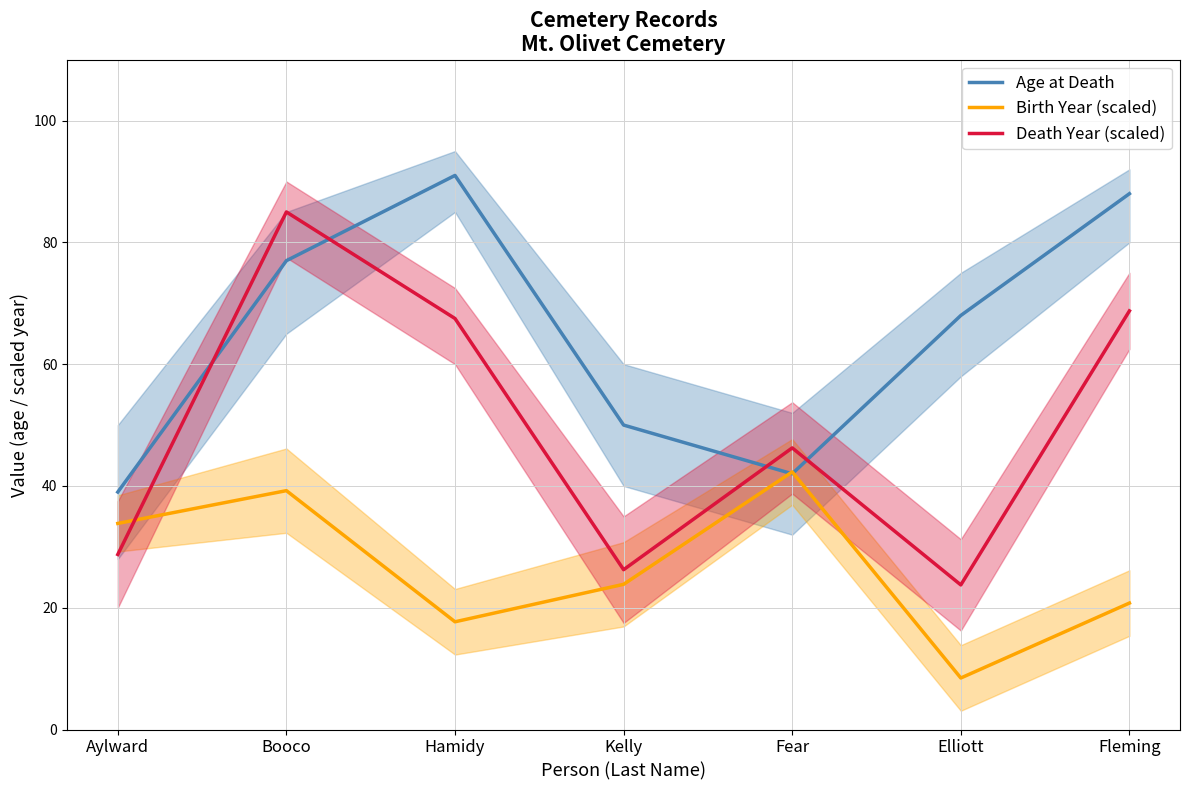

Reading left to right, what are all the values shown in this chart?

Age at Death: Aylward=39.0	Booco=77.0	Hamidy=91.0	Kelly=50.0	Fear=42.0	Elliott=68.0	Fleming=88.0
Birth Year (scaled): Aylward=33.8	Booco=39.2	Hamidy=17.7	Kelly=23.8	Fear=42.3	Elliott=8.5	Fleming=20.8
Death Year (scaled): Aylward=28.8	Booco=85.0	Hamidy=67.5	Kelly=26.2	Fear=46.2	Elliott=23.8	Fleming=68.8